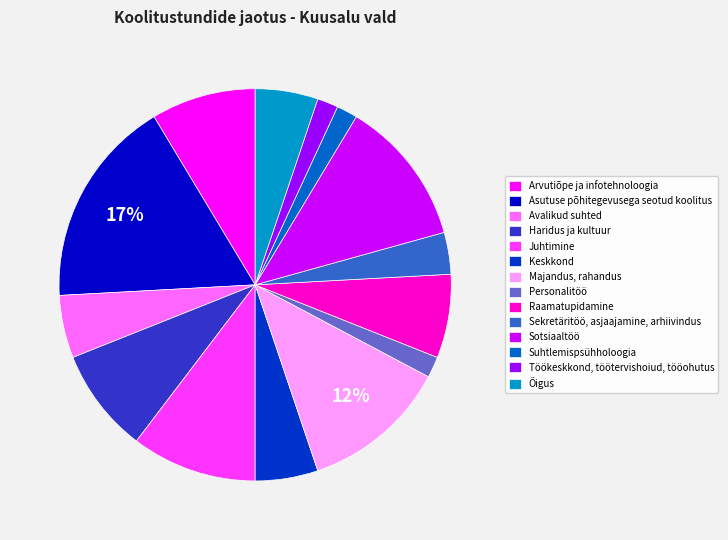

Which slice is the largest?

Asutuse põhitegevusega seotud koolitus